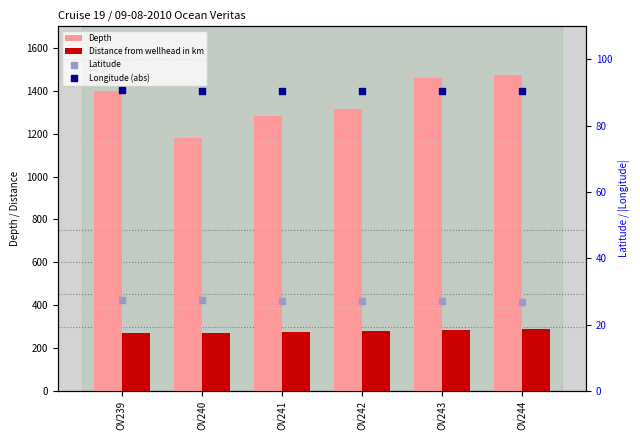

Which series has the largest total across all categories?

Depth